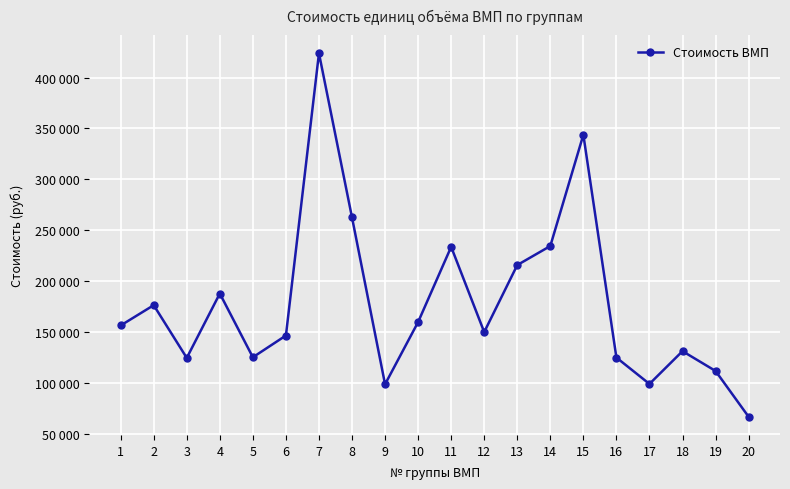

Does the chart display data point markers on the line(s)?

Yes